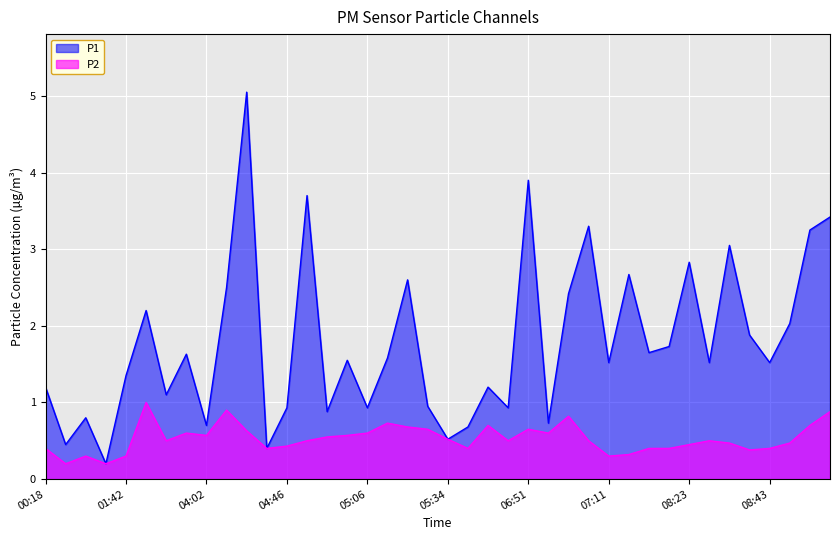

The value of P2 at 04:51 is 0.5. True or false?

True